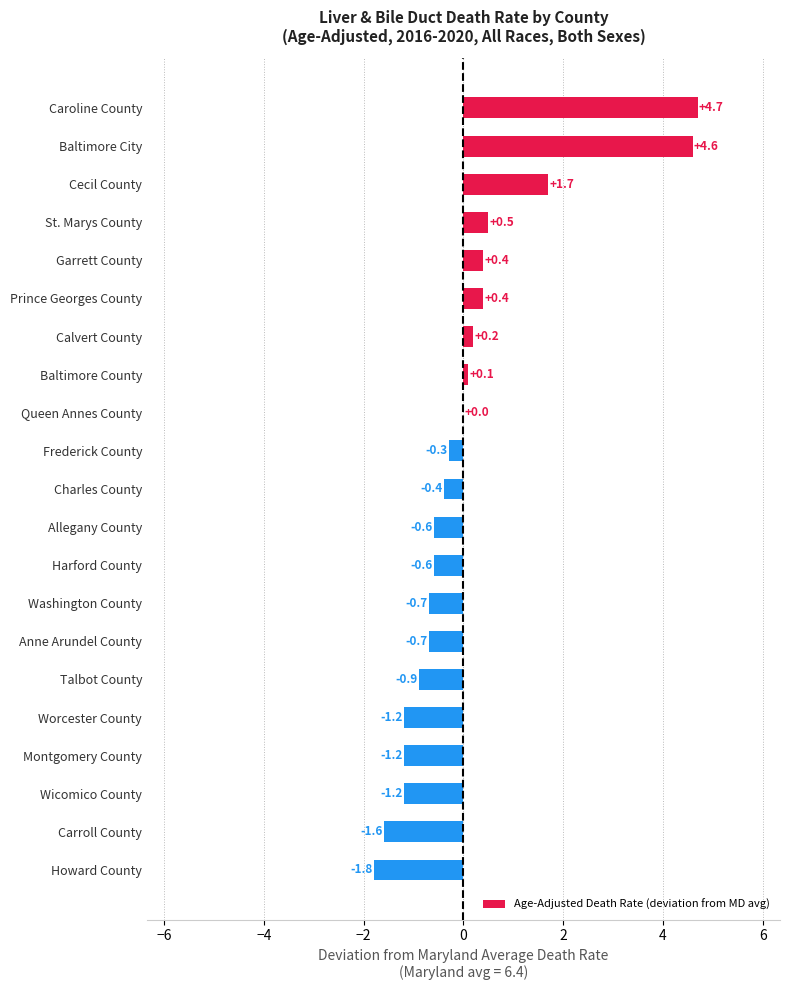

Between Garrett County and Charles County, which is larger?

Garrett County